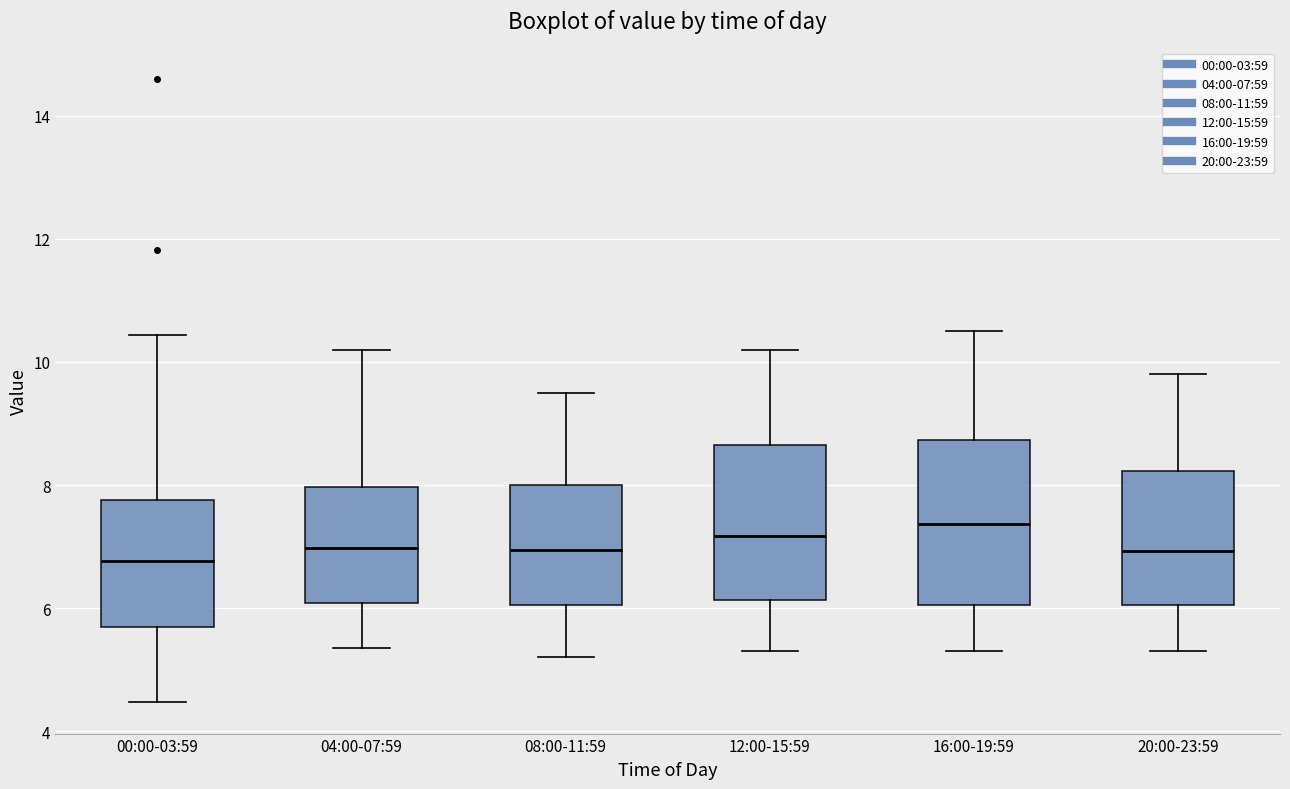

Where does the lower whisker of the box for 08:00-11:59 end on the y-axis? The values are not printed on the chart, so give them approximately, as read against the axis.

5.2